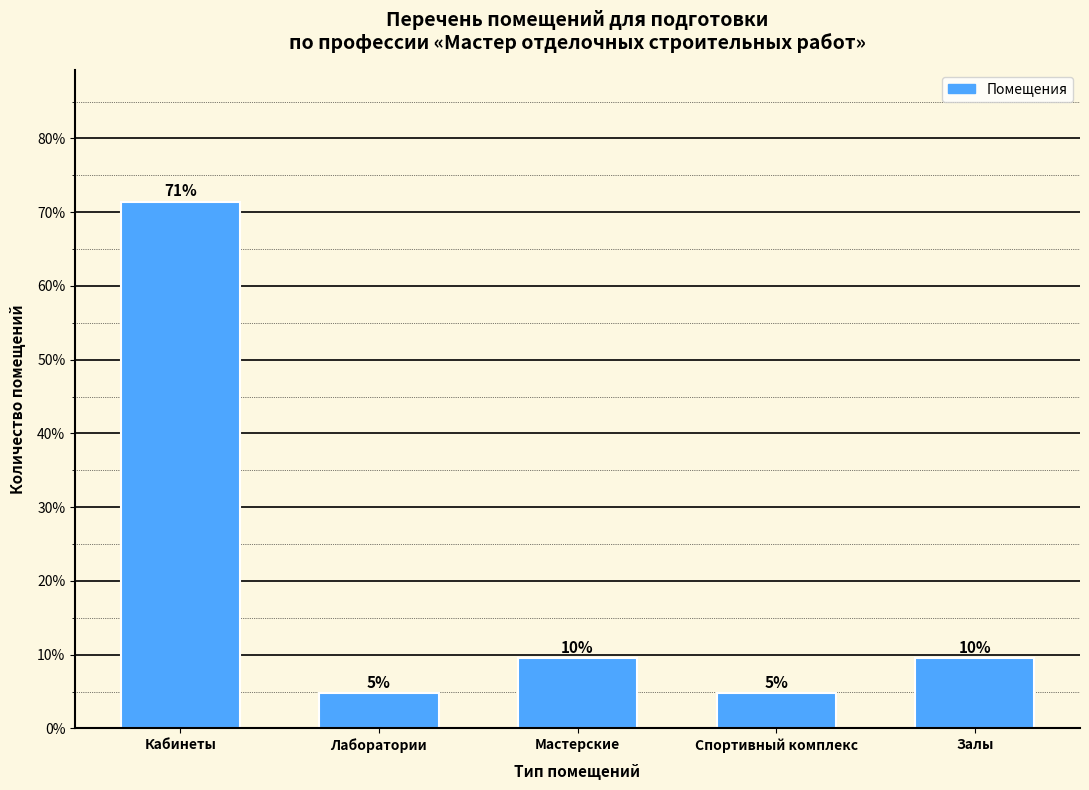

Are the bars horizontal?

No